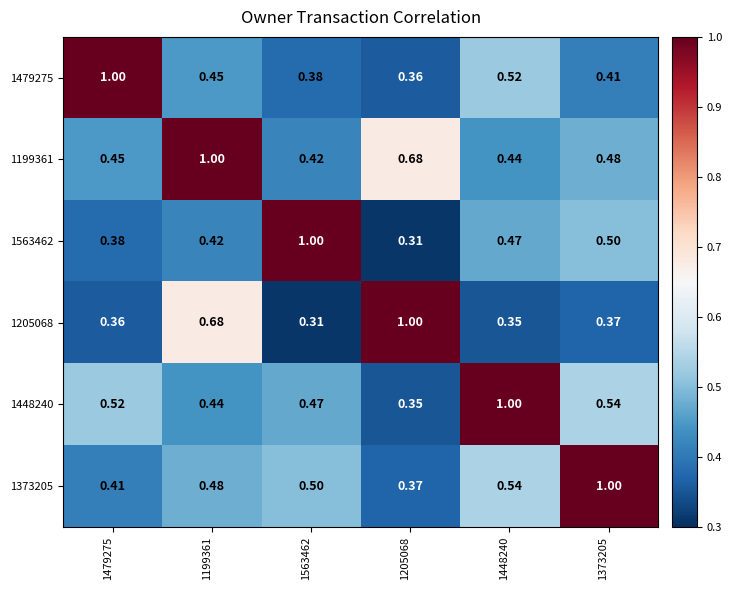

Is the value of 1199361 at 1373205 greater than the value of 1479275 at 1563462?

Yes